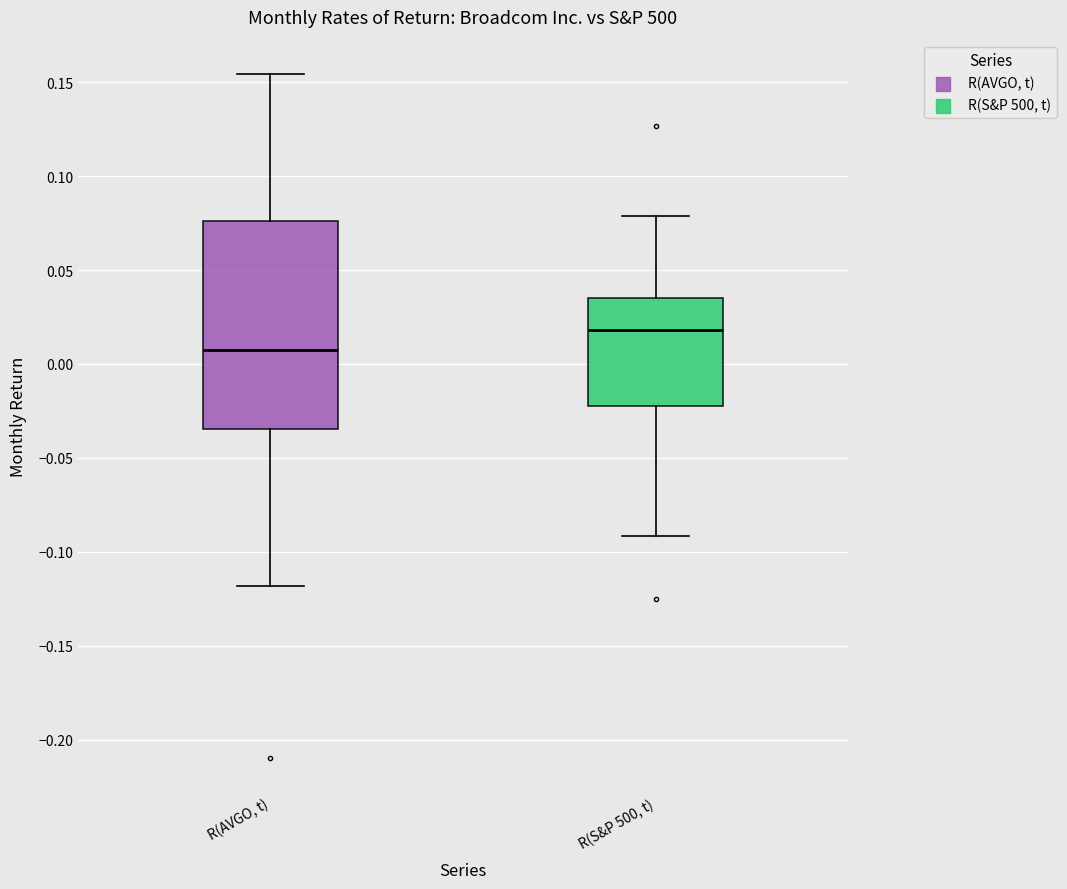

Which box's median line is the lowest?

R(AVGO, t)